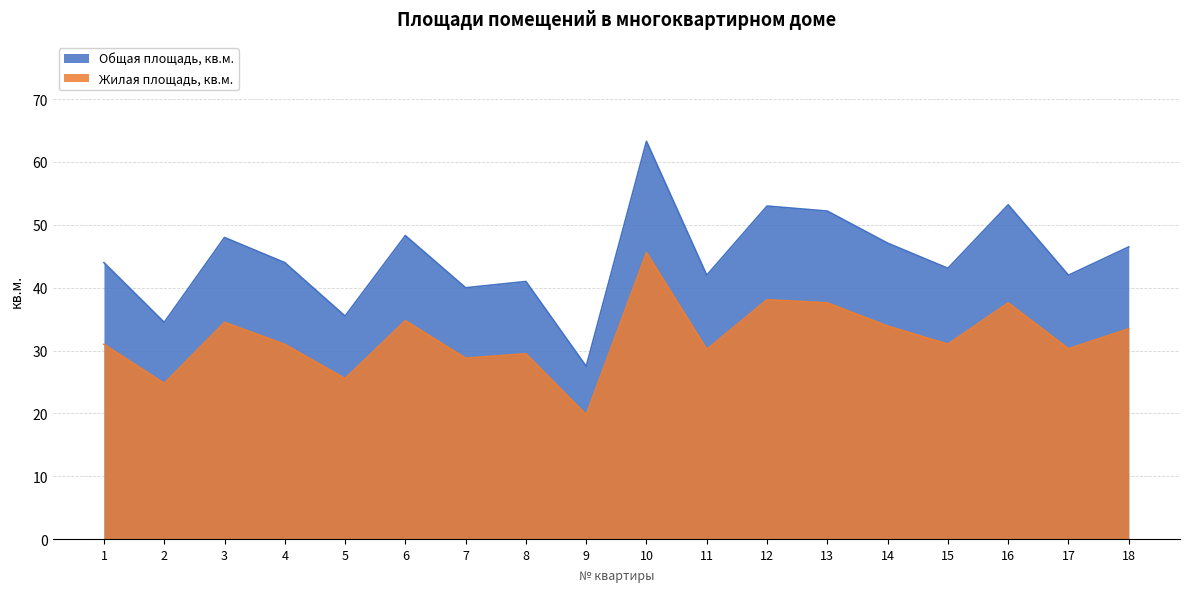

Where is Общая площадь, кв.м. nearest to the value 45?

1